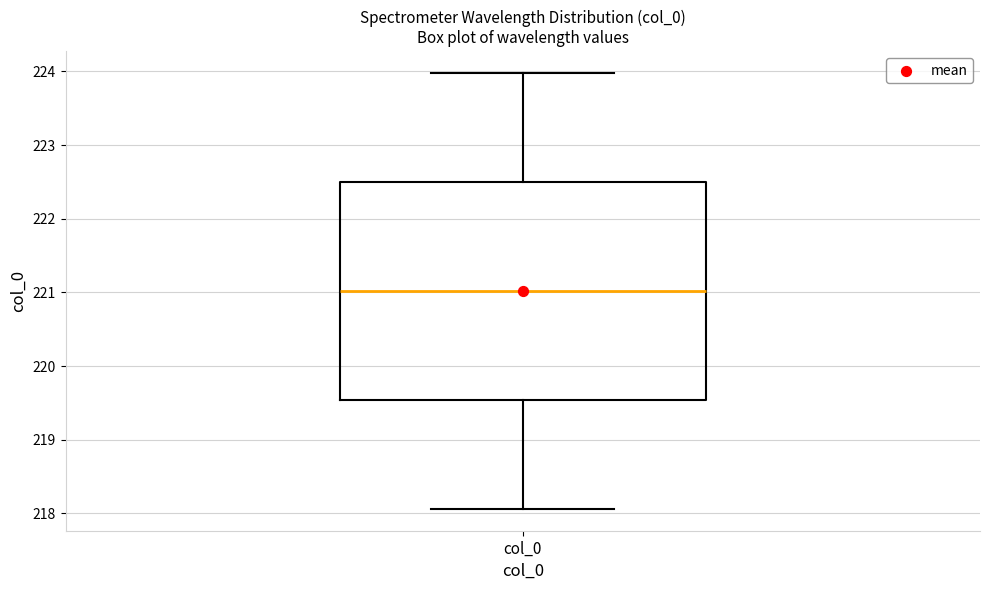

Transcribe this box plot: give where the median line is, the range the box spans, and where the two whiskers end, as read against the y-axis. The values are not printed on the chart, so give them approximately, as read against the axis.

median 221.0, box 219.5 to 222.5, whiskers 218.1 to 224.0